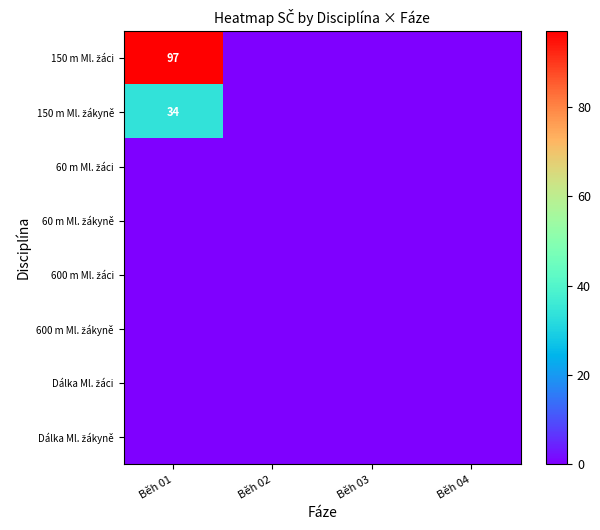

What is the difference between the maximum and second lowest values in the 150 m Ml. žákyně series?

34